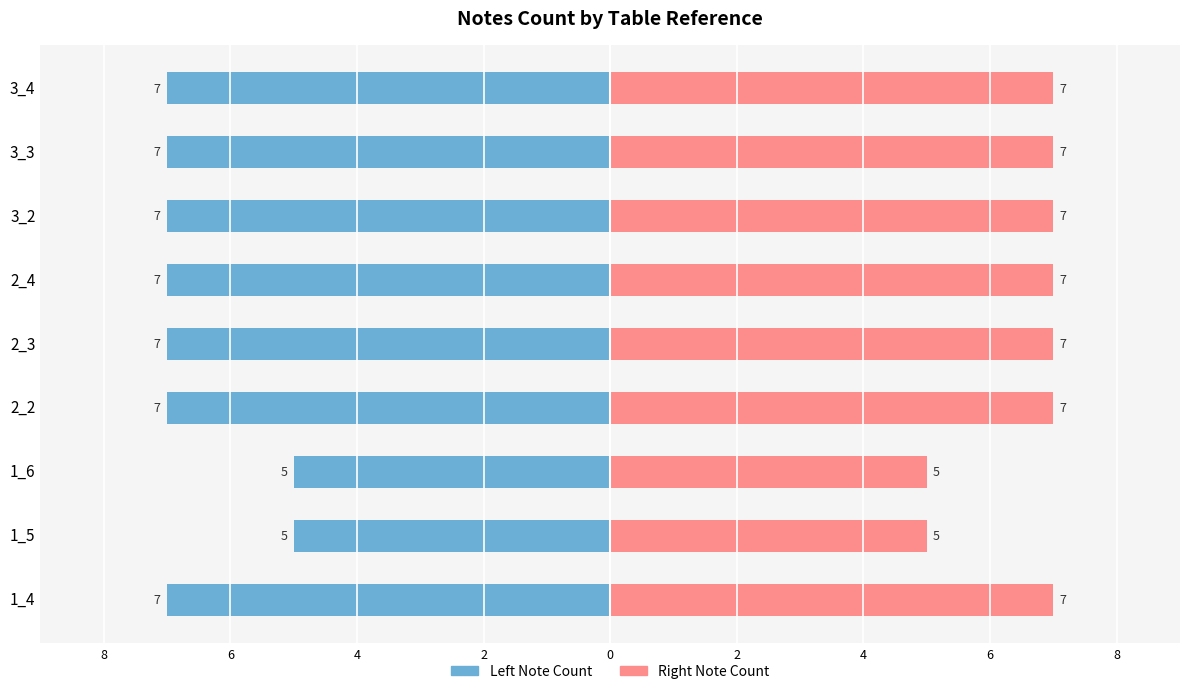

Are the bars horizontal?

Yes